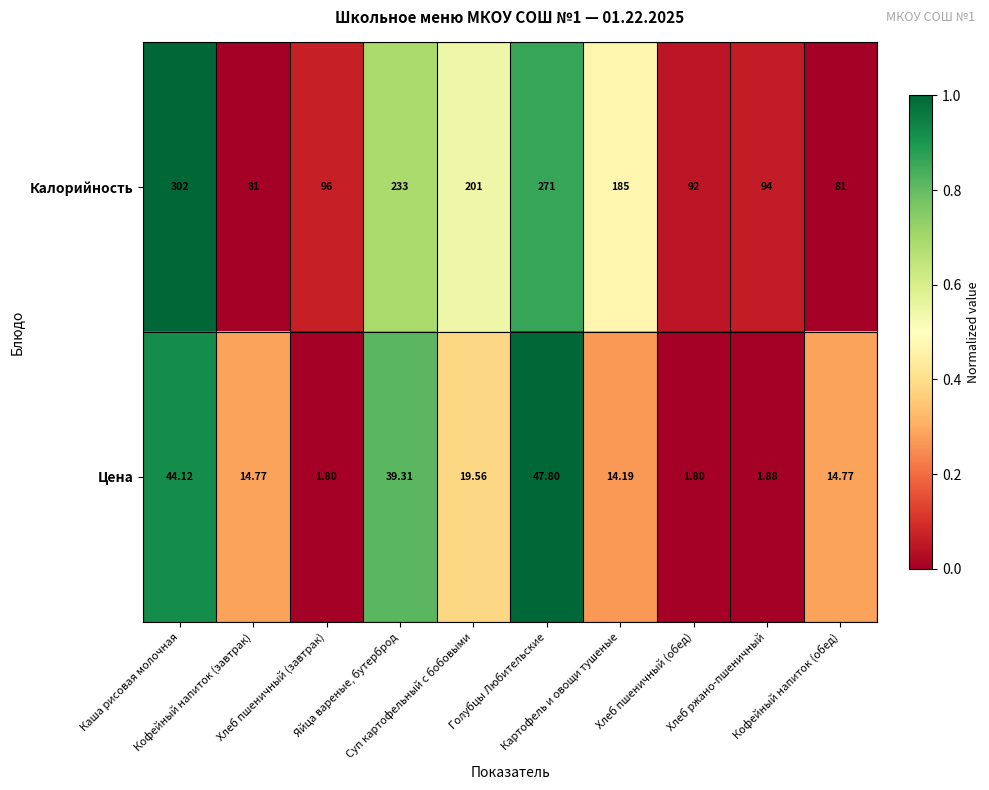

Rank the series by their maximum value, from lowest to highest.

Цена, Калорийность